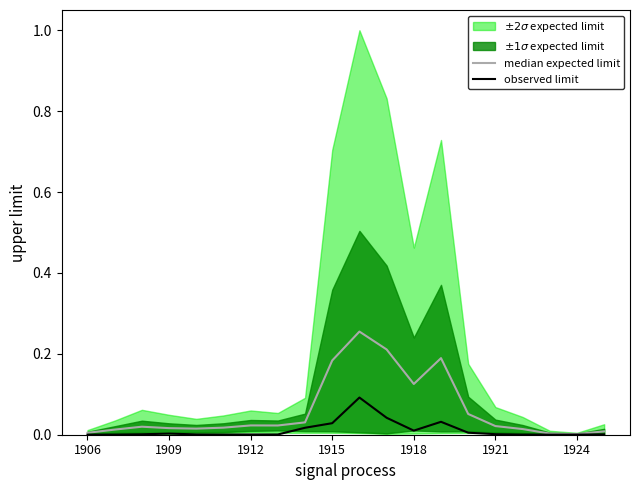

Does the chart have visible grid lines?

No